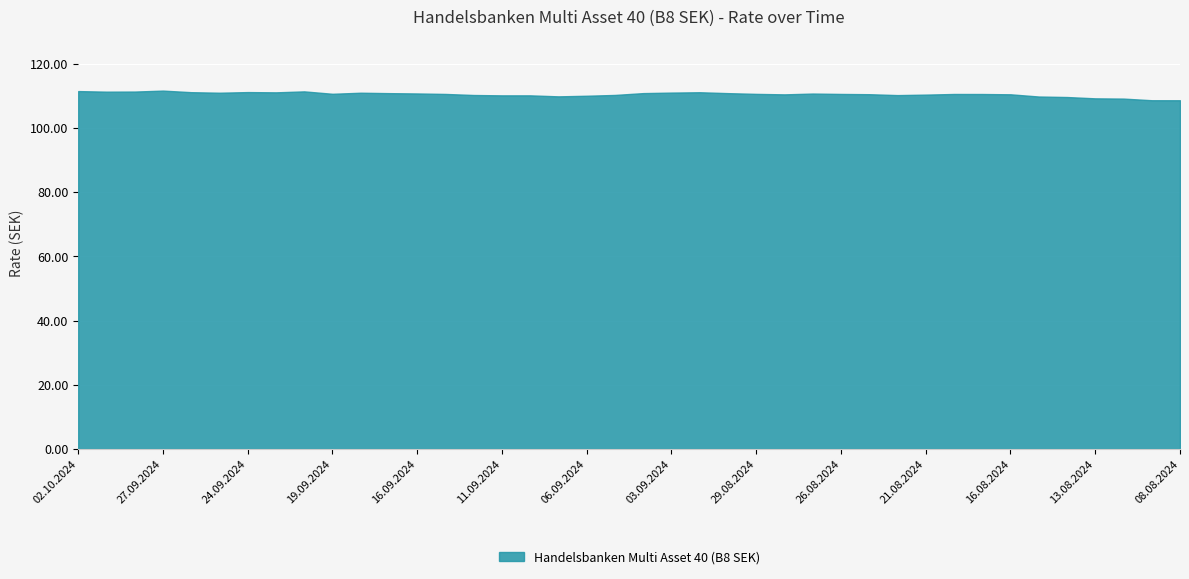

Which label corresponds to the largest value in the chart?

27.09.2024